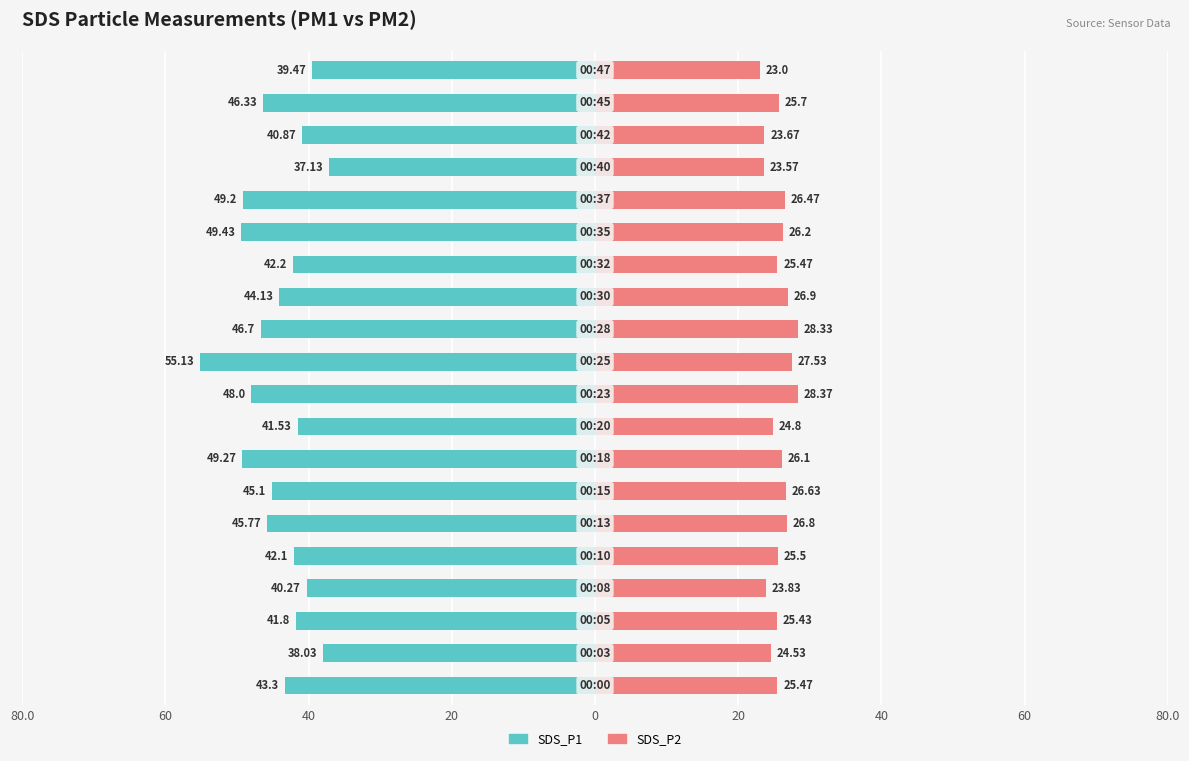

Reading left to right, extract all data points from this chart.

SDS_P1: -43.3	-38.0	-41.8	-40.3	-42.1	-45.8	-45.1	-49.3	-41.5	-48.0	-55.1	-46.7	-44.1	-42.2	-49.4	-49.2	-37.1	-40.9	-46.3	-39.5
SDS_P2: 25.5	24.5	25.4	23.8	25.5	26.8	26.6	26.1	24.8	28.4	27.5	28.3	26.9	25.5	26.2	26.5	23.6	23.7	25.7	23.0